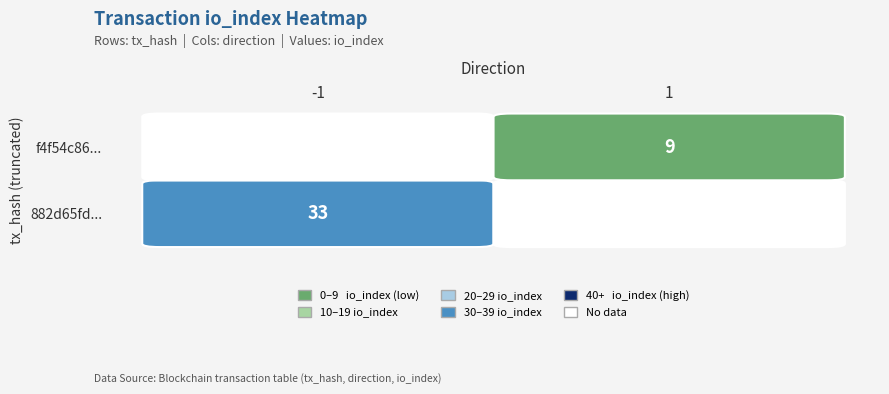

Rank the series at direction from lowest to highest value.

882d65fd3bf42a28496153ece79a8fe9be4afc0, f4f54c86bef7bf064198c4917784a26343fb53d